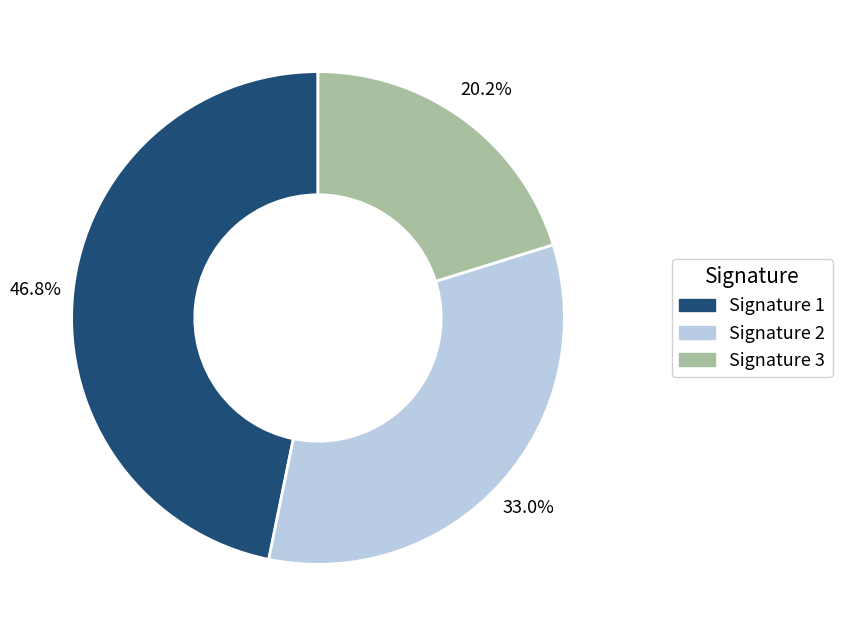

Is there any slice that represents more than half of the pie?

No